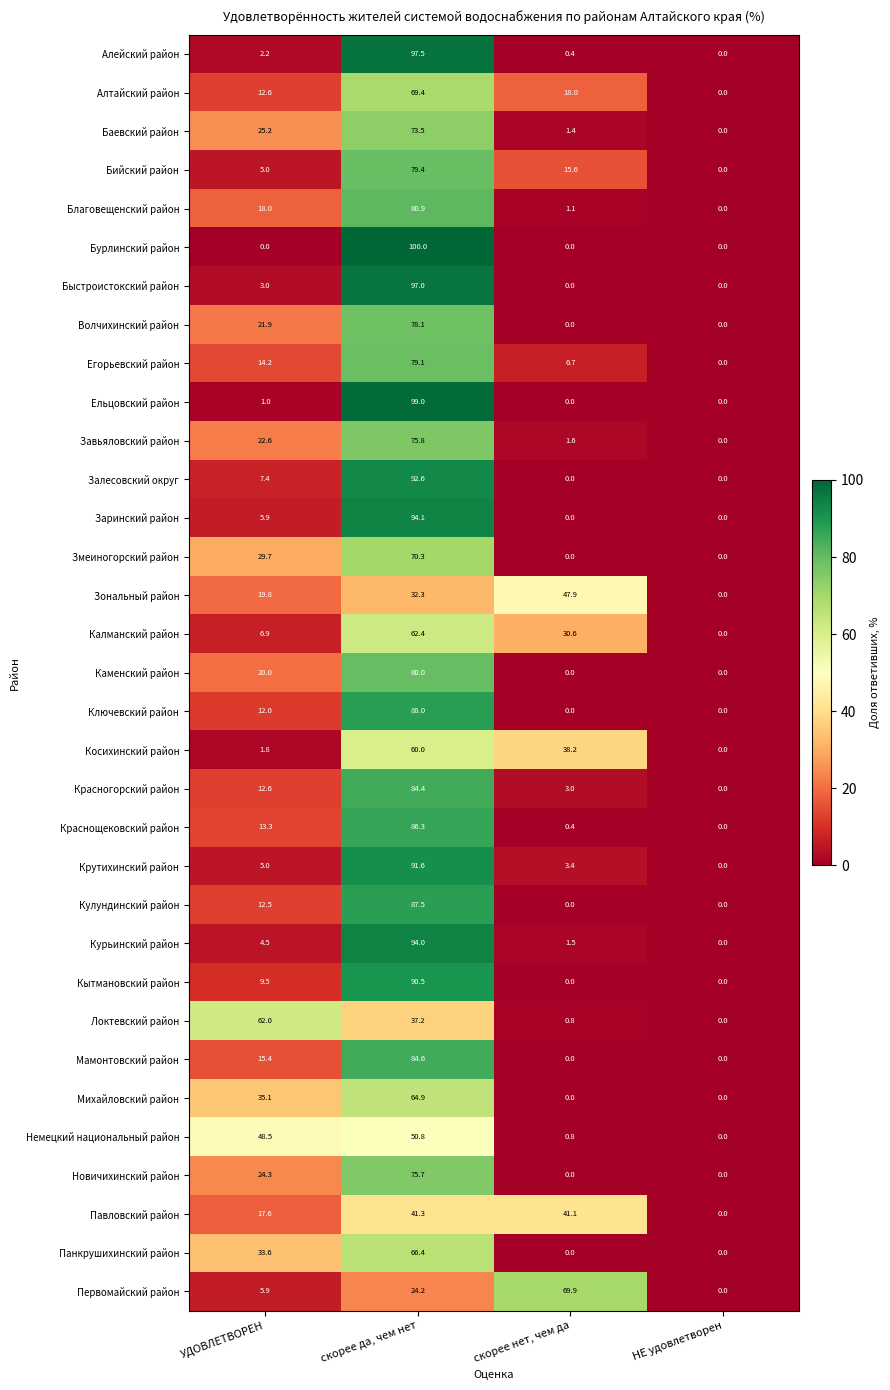

List the labels in order of Бийский район value, smallest first.

НЕ удовлетворен, УДОВЛЕТВОРЕН, скорее нет, чем да, скорее да, чем нет